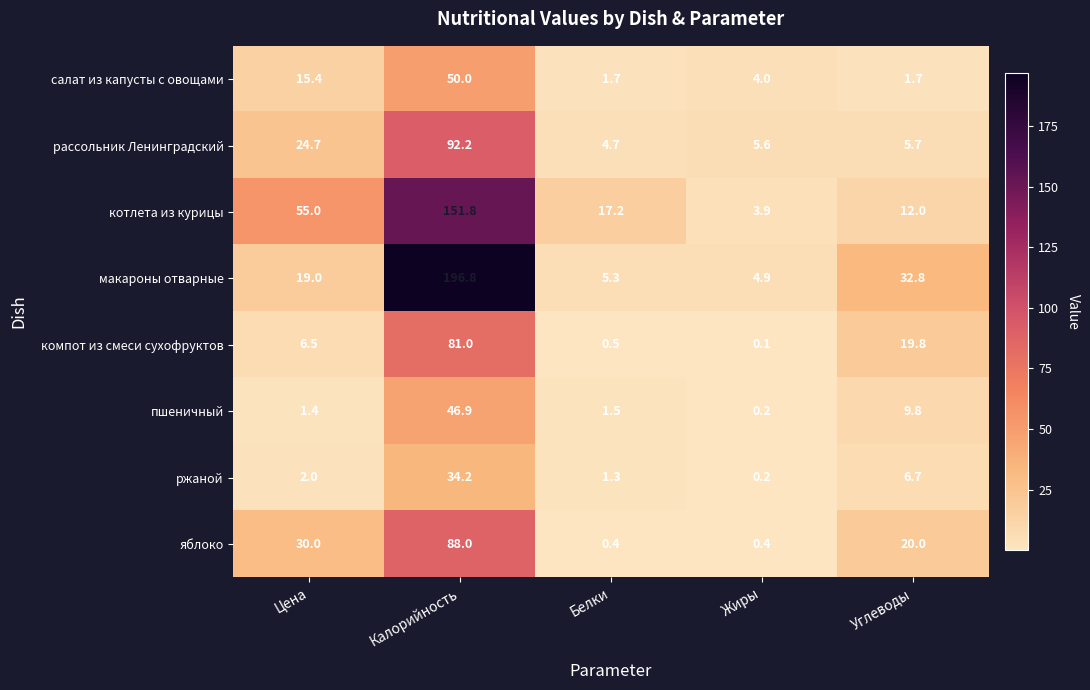

At which label does котлета из курицы first exceed 17?

Цена